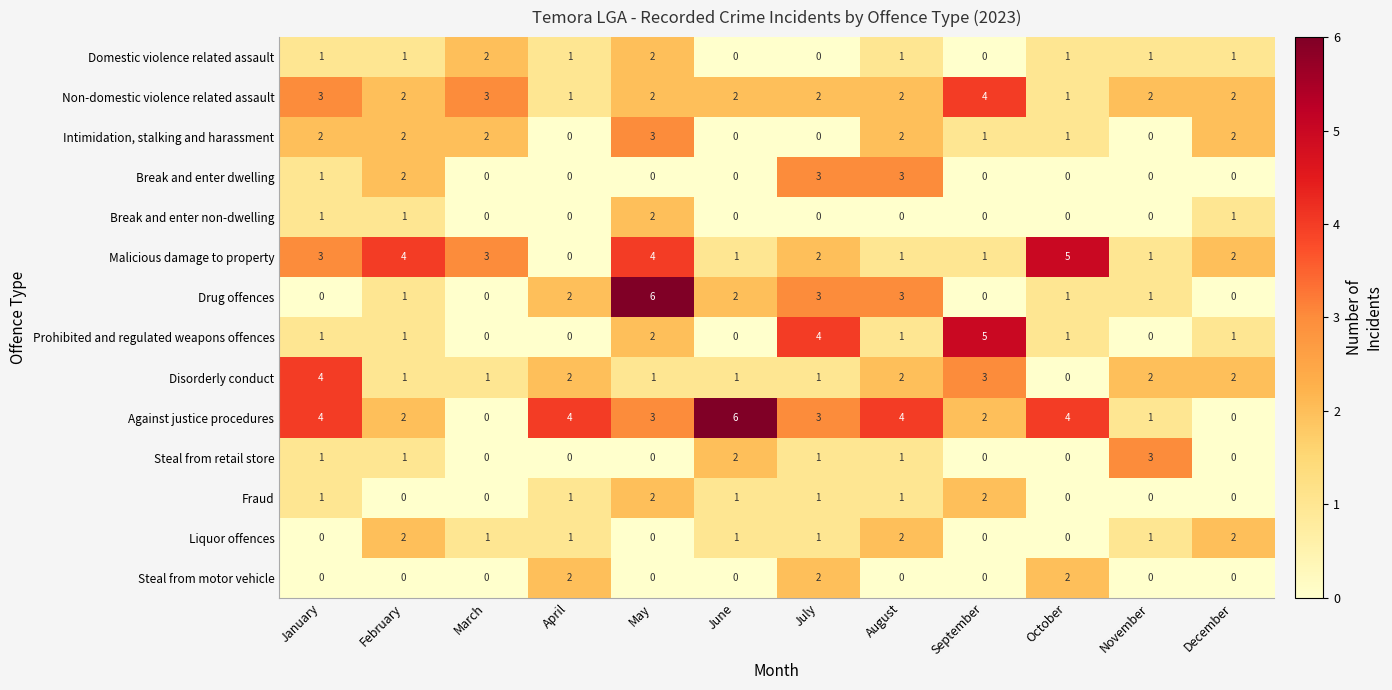

At which category is the sum across all series the highest?

May